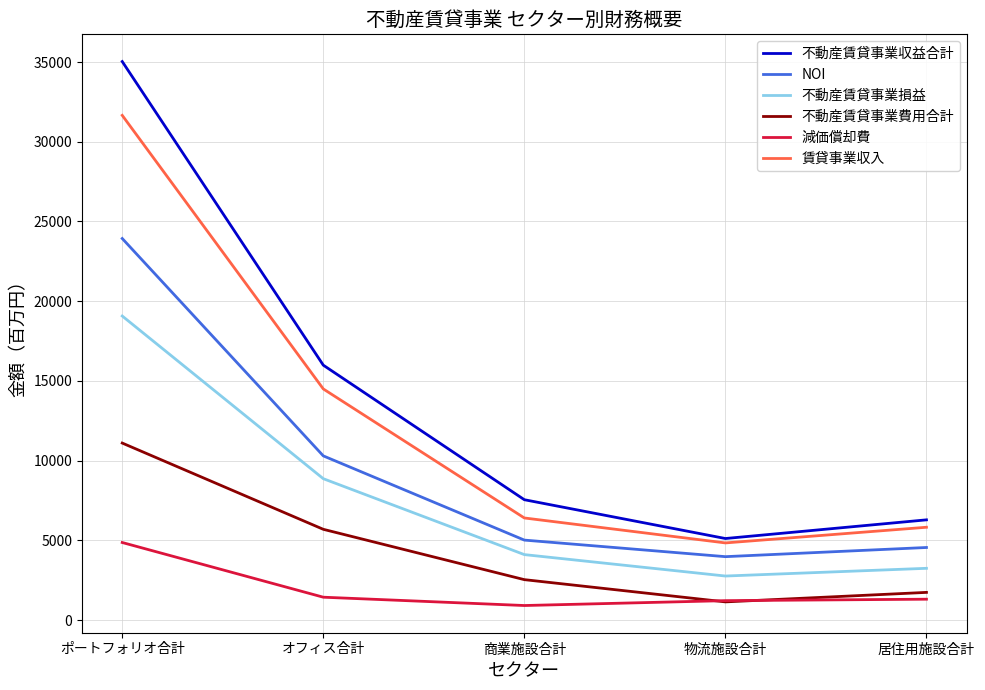

What is the difference between the maximum and minimum values in the 賃貸事業収入 series?

26820